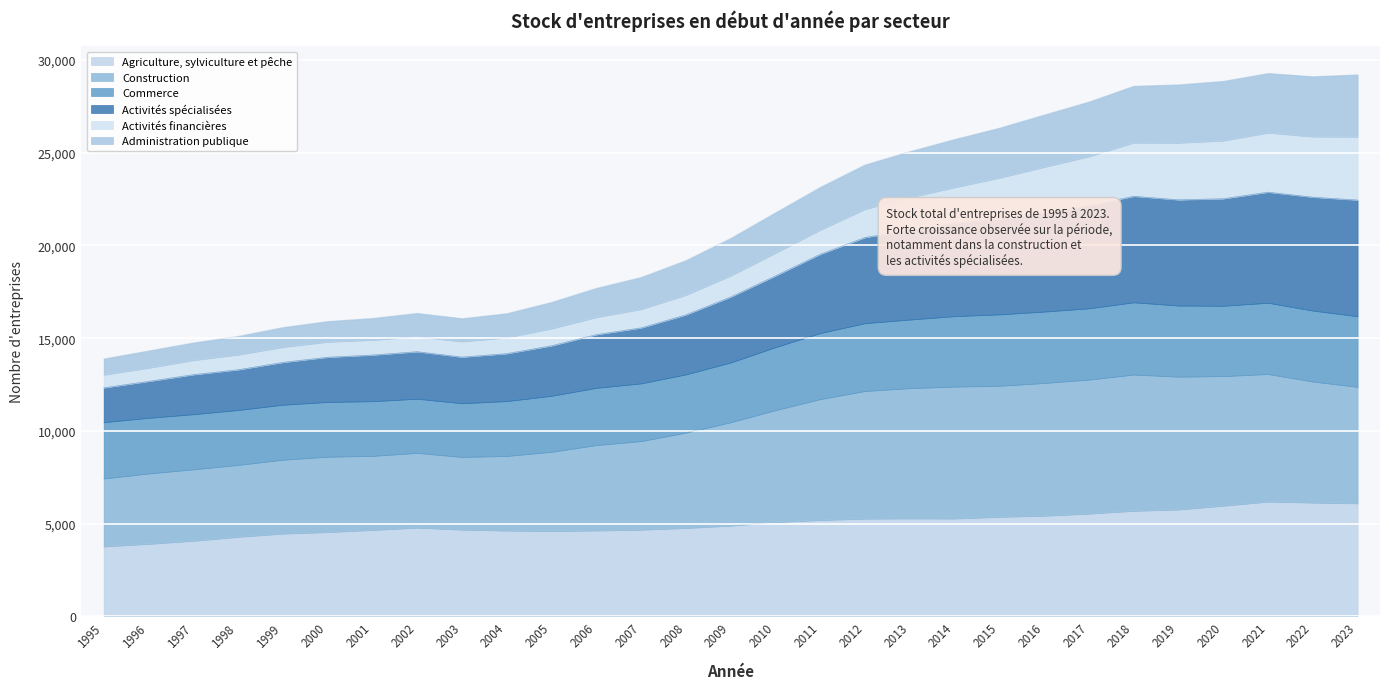

The value of Agriculture, sylviculture et pêche at 2005 is 3175. True or false?

False